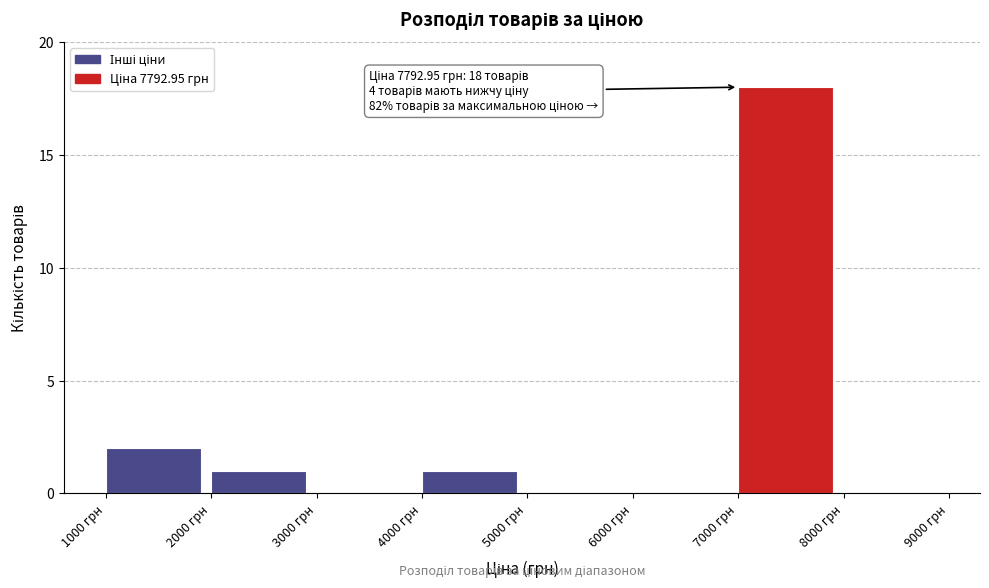

Over which range of the x-axis is the bar tallest?

7000 to 8000